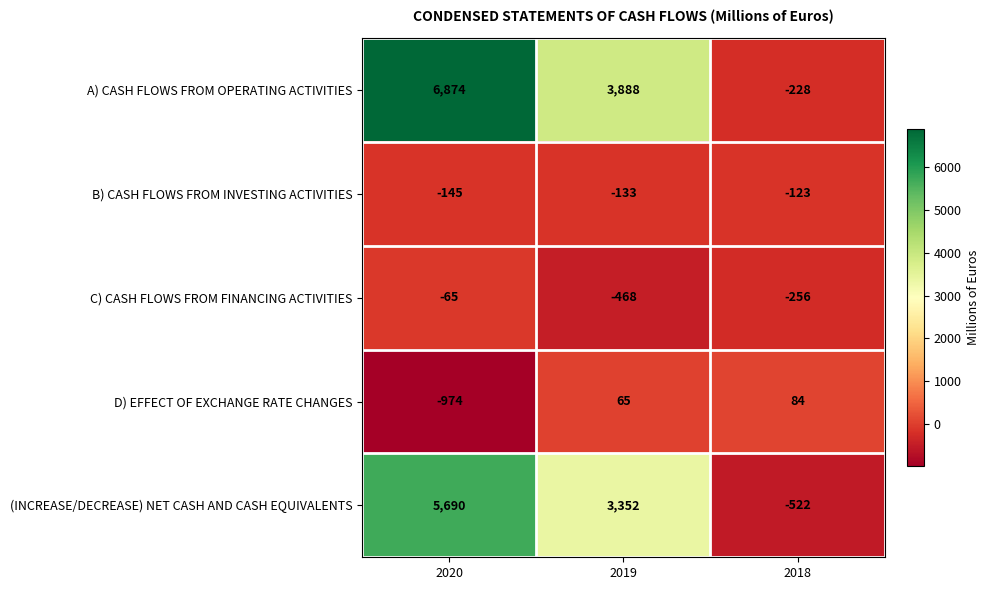

Between 2020 and 2019, which series saw the biggest shift?

A) CASH FLOWS FROM OPERATING ACTIVITIES